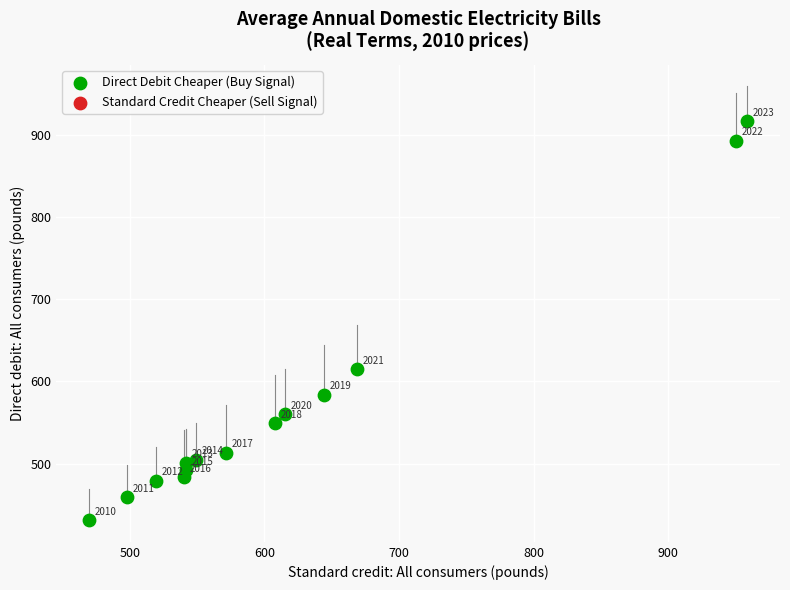

What is the range of Y values (max minus min)?

485.1